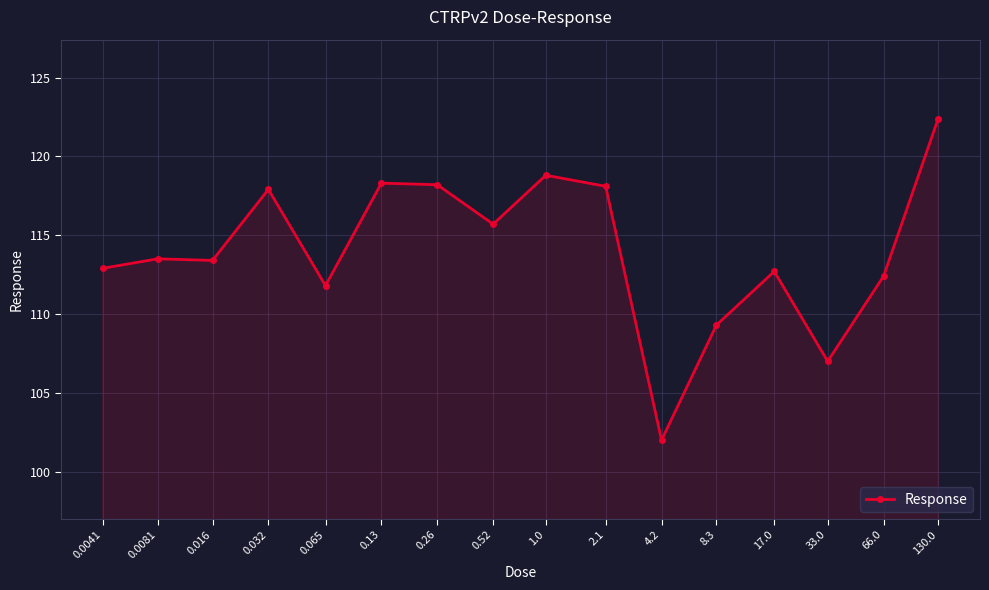

Is it true that the value at 8.3 is 184.2?

False